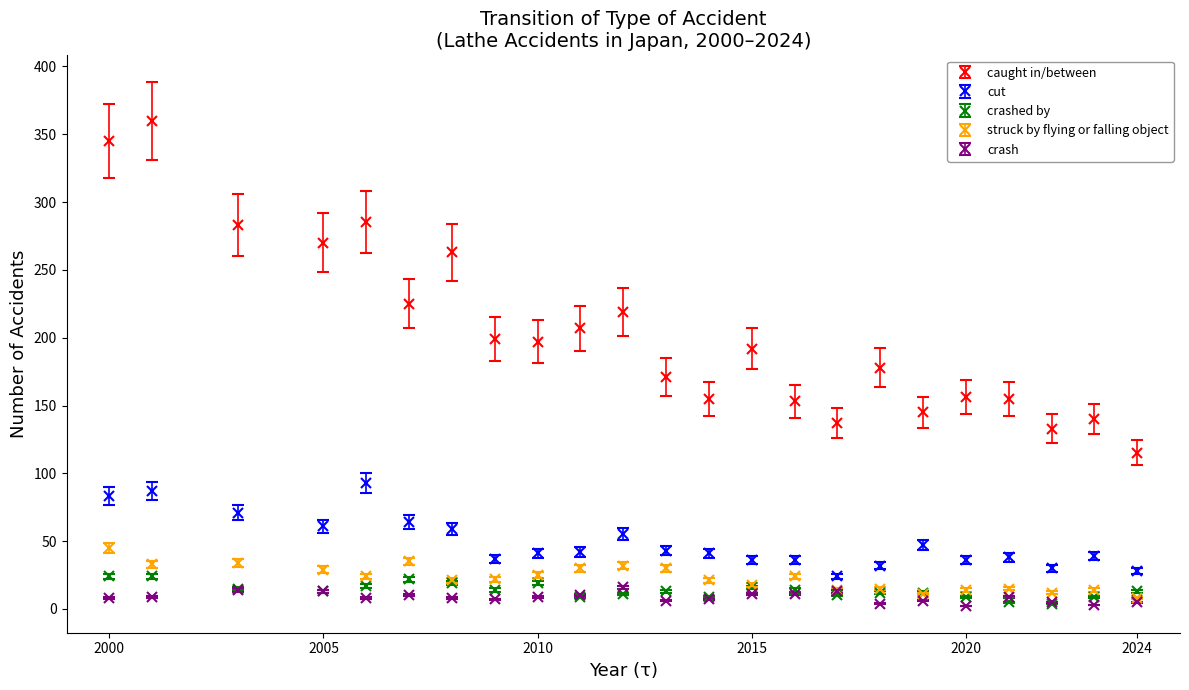

What are all the series names shown in the legend?

caught in/between, cut, crashed by, struck by flying or falling object, crash